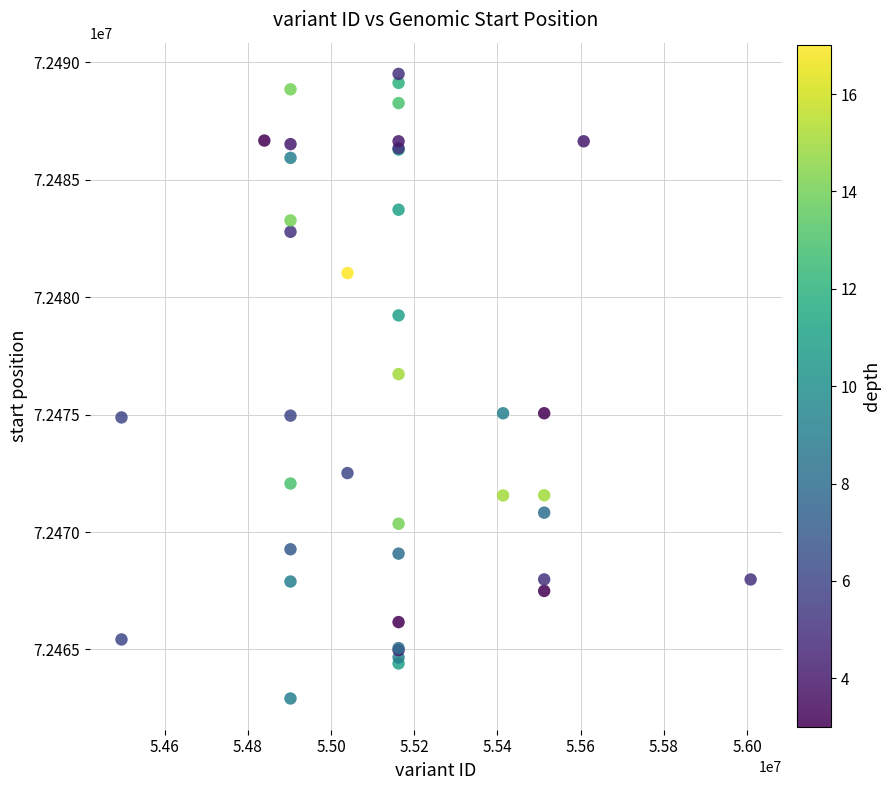

What Y value in the scatter plot is closest to 72476209?

72476724